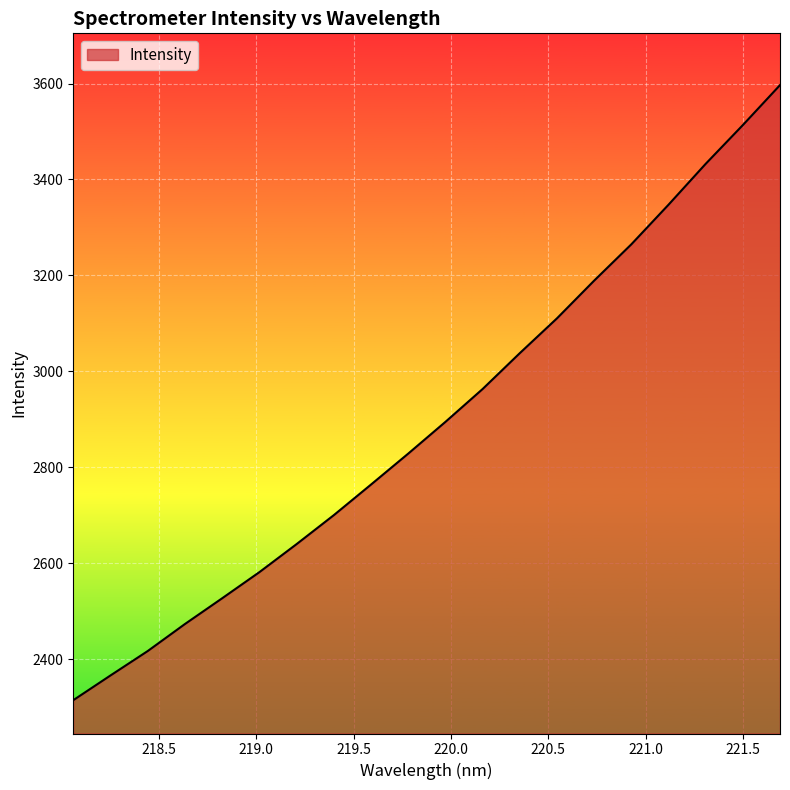

What is the maximum value shown in the chart?

3596.7